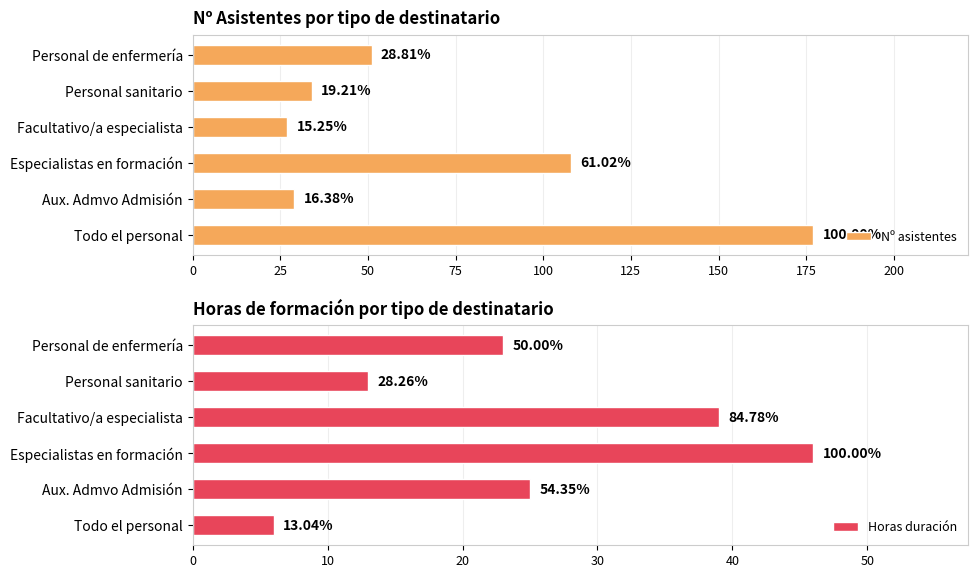

What is the difference between the second highest and minimum values in the Horas duración series?

33